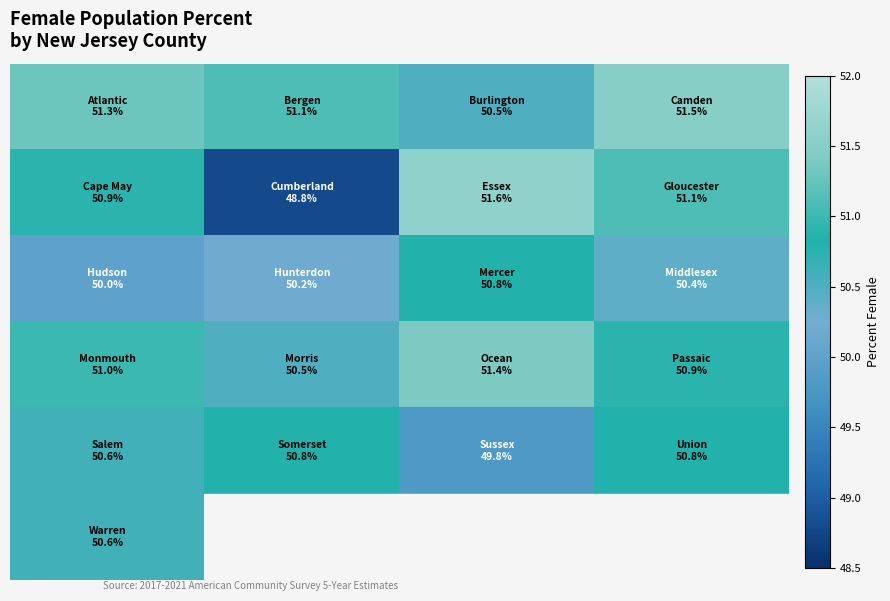

What is the total value across all series at 0?

304.4